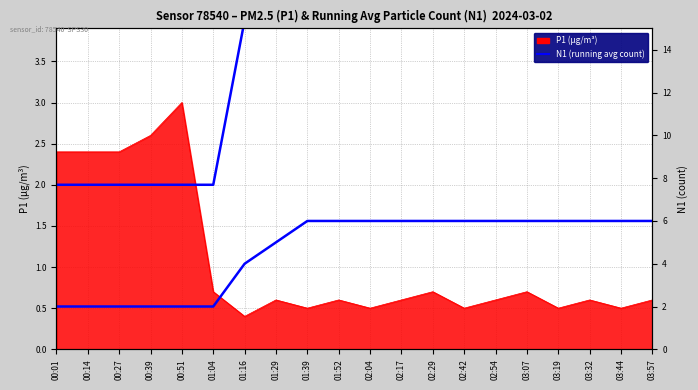

Which has a higher value, 02:42 or 01:39?

02:42